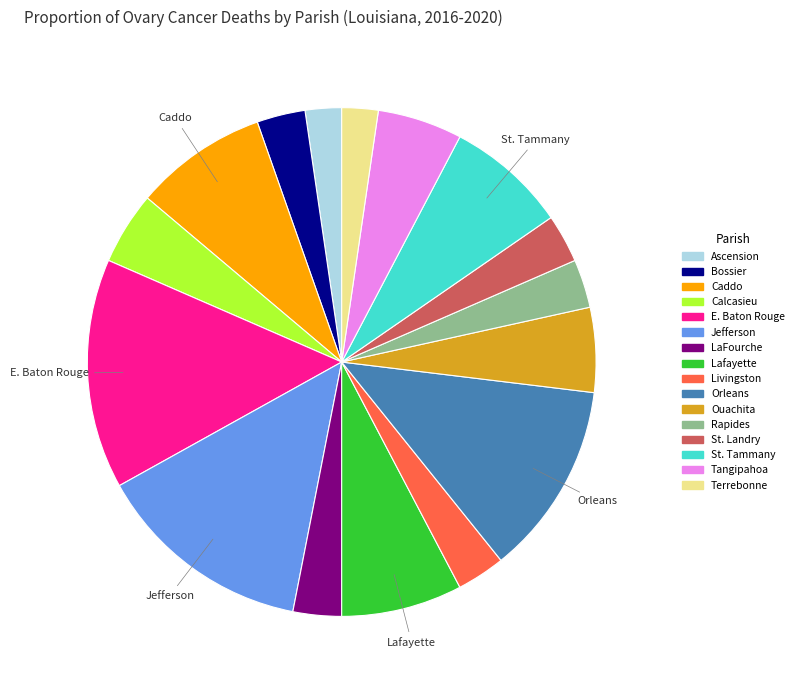

How many slices are in this pie chart?

16